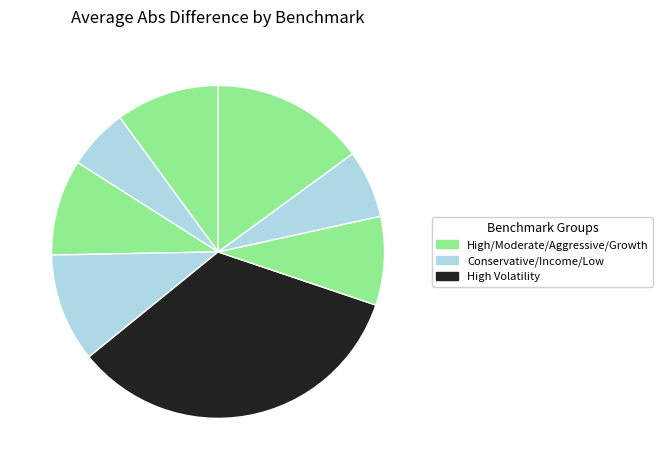

Which slice is the largest?

High Volatility